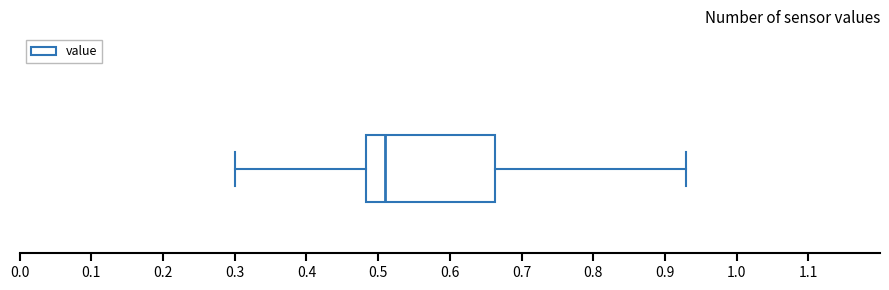

Read this box plot against the x-axis: the position of the median line, the range covered by the box, and the ends of both whiskers. The values are not printed on the chart, so give them approximately, as read against the axis.

median 0.51, box 0.48 to 0.66, whiskers 0.30 to 0.93